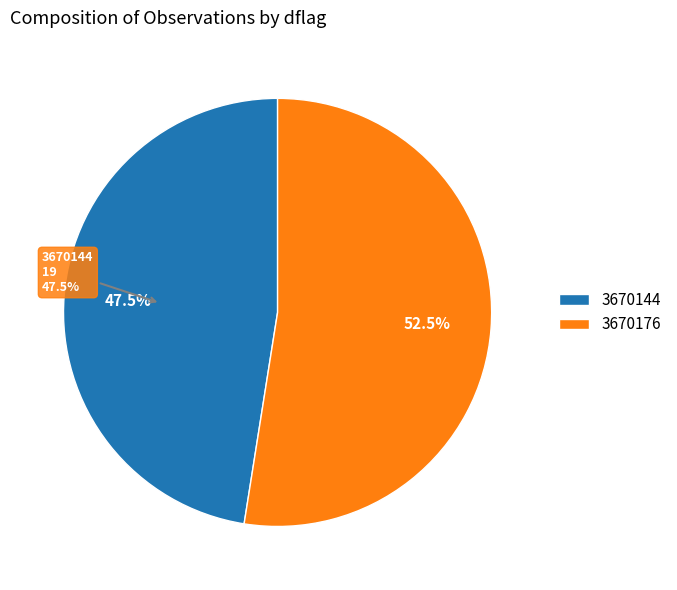

Combined, what portion of the pie is 3670176 and 3670144?

100.0%